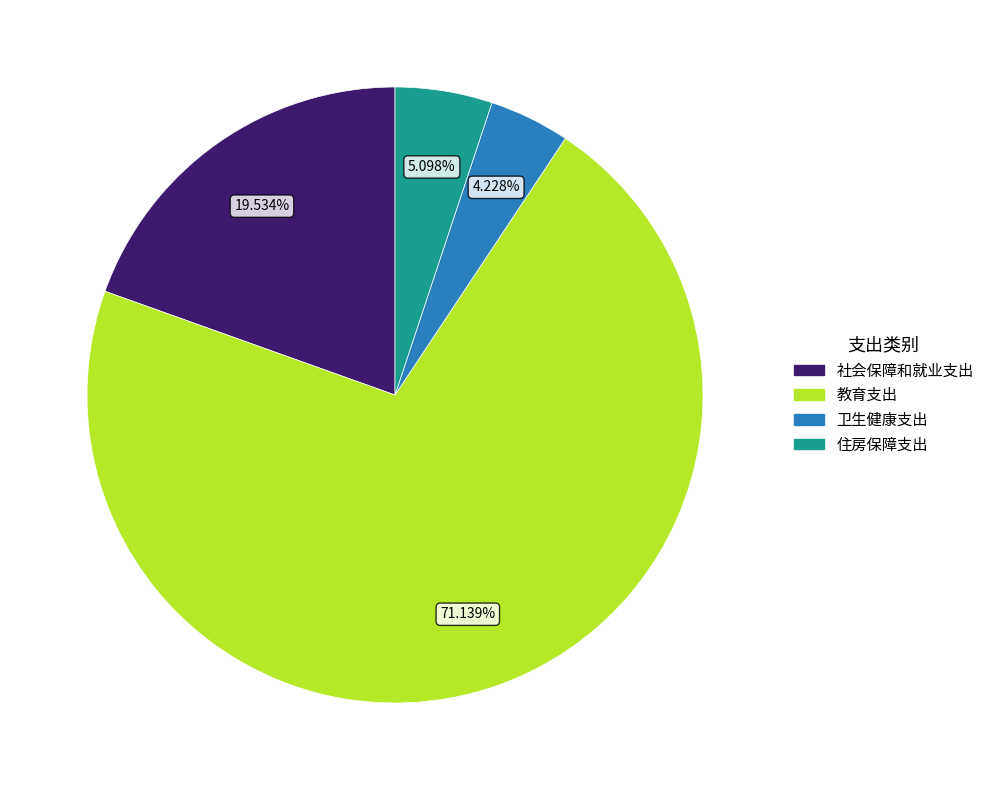

The 社会保障和就业支出 slice represents 20% of the pie. True or false?

True